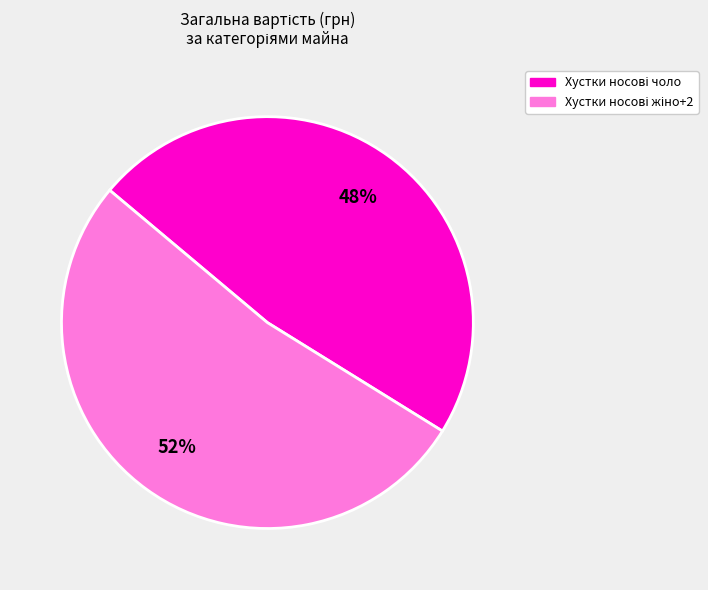

Is there any slice that represents more than half of the pie?

Yes